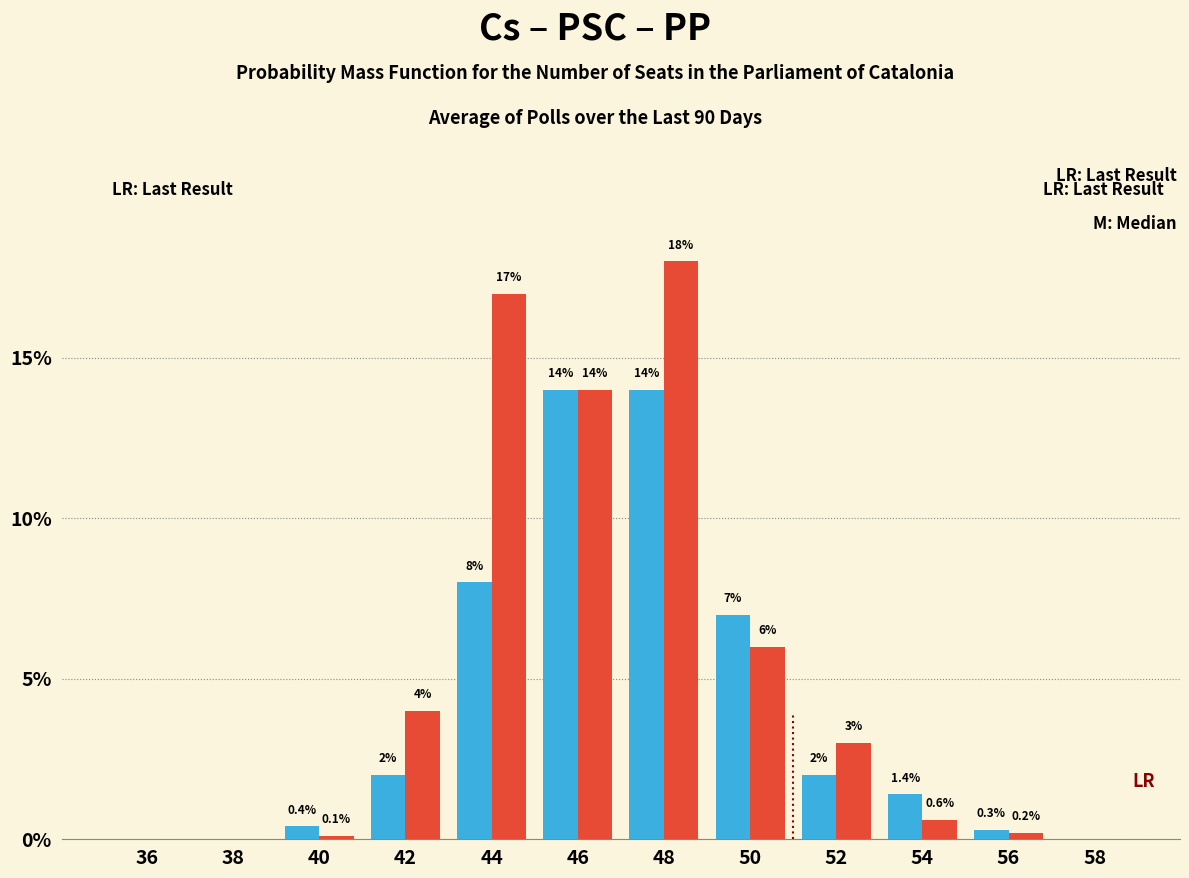

At which category is the sum across all series the highest?

48